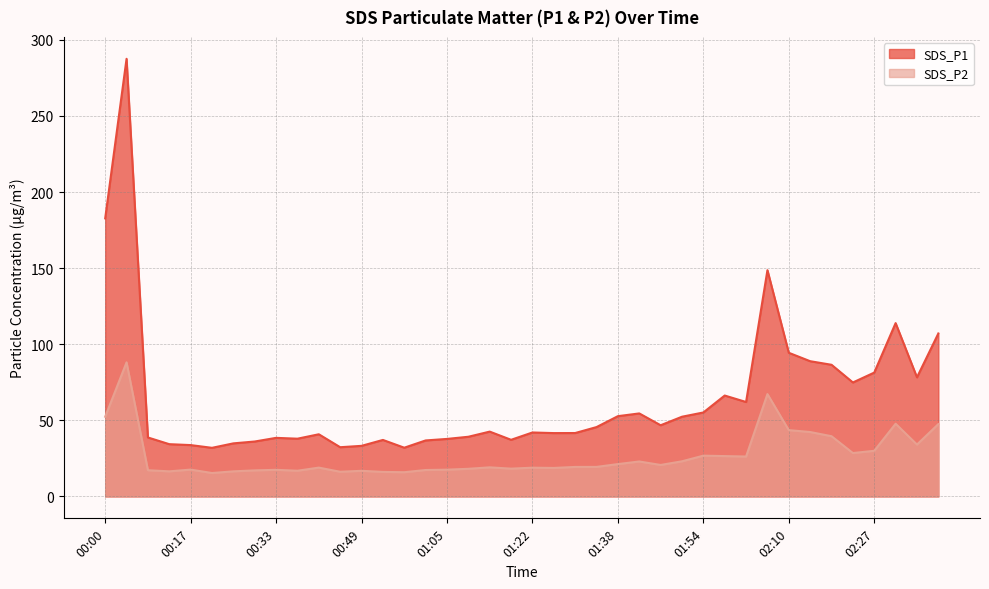

Between 02:23 and 00:33, which is larger?

02:23